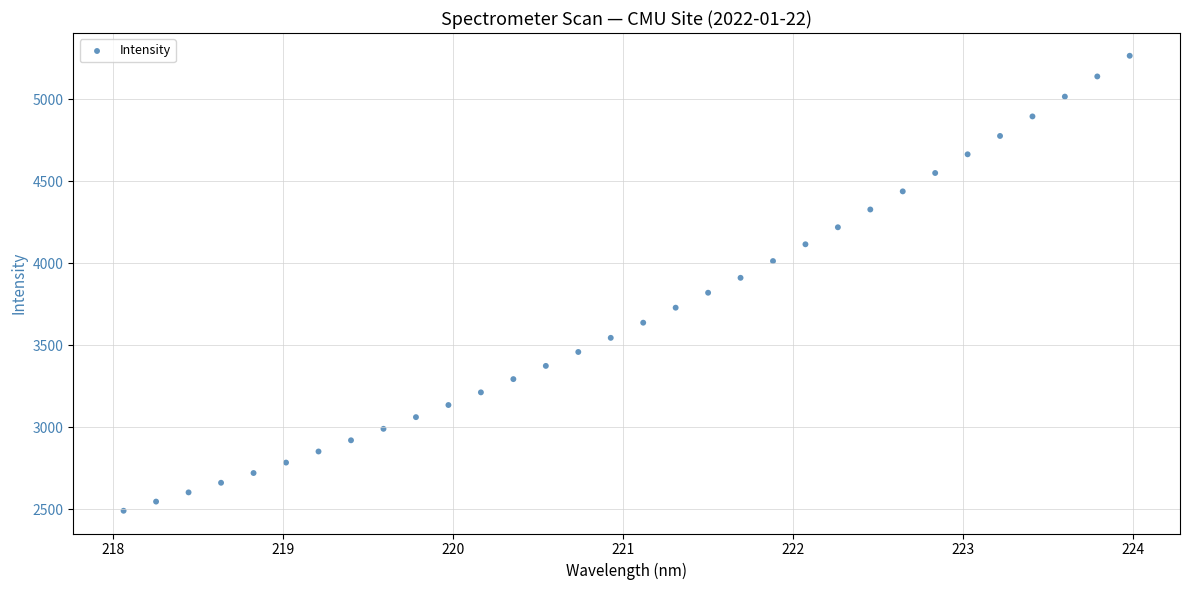

What is the range of Y values (max minus min)?

2774.3